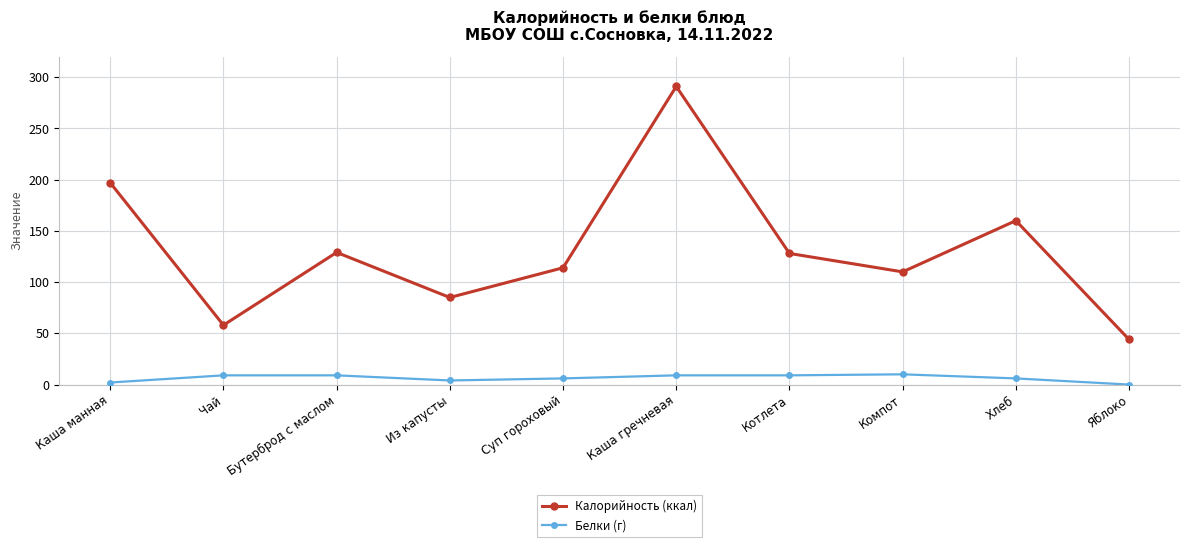

Is the value of Белки (г) at Компот greater than the value of Калорийность (ккал) at Чай?

No